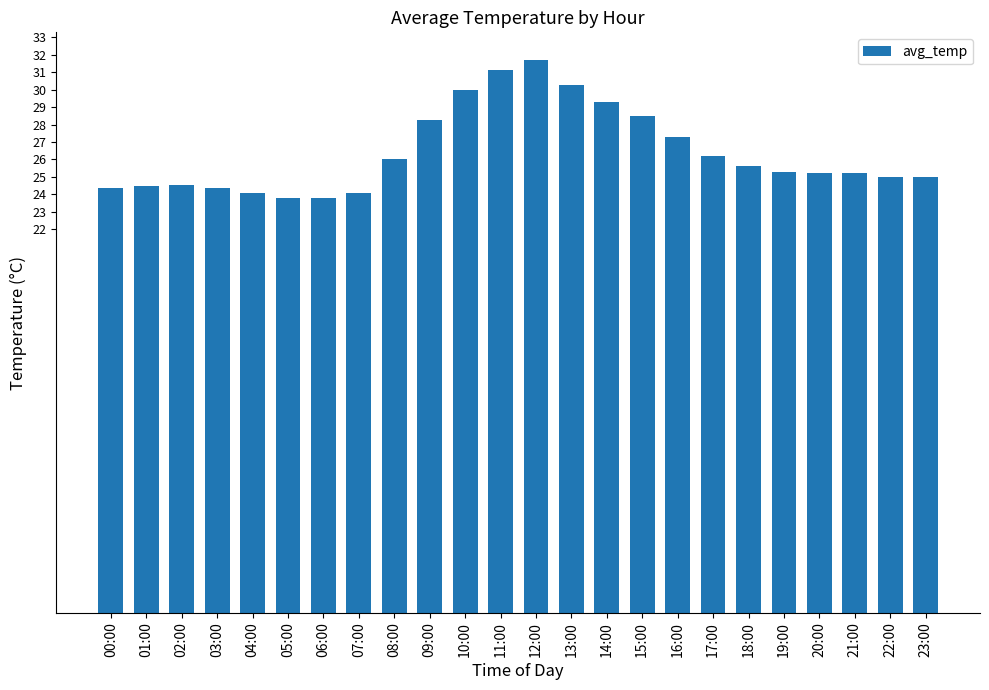

What is the greatest value displayed?

31.7